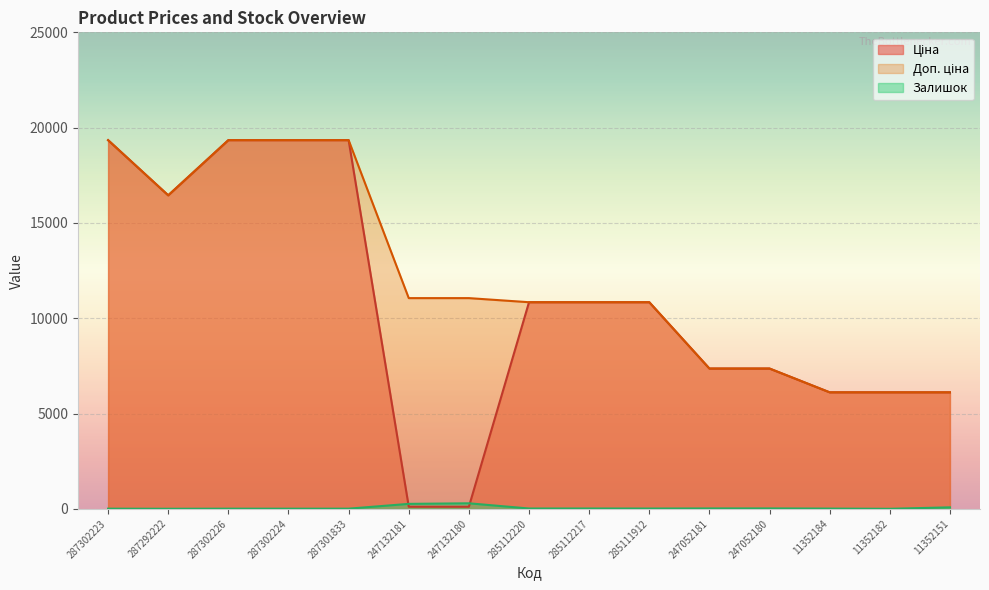

Is the value of Доп. ціна at 287302224 greater than the value of Ціна at 287301833?

No